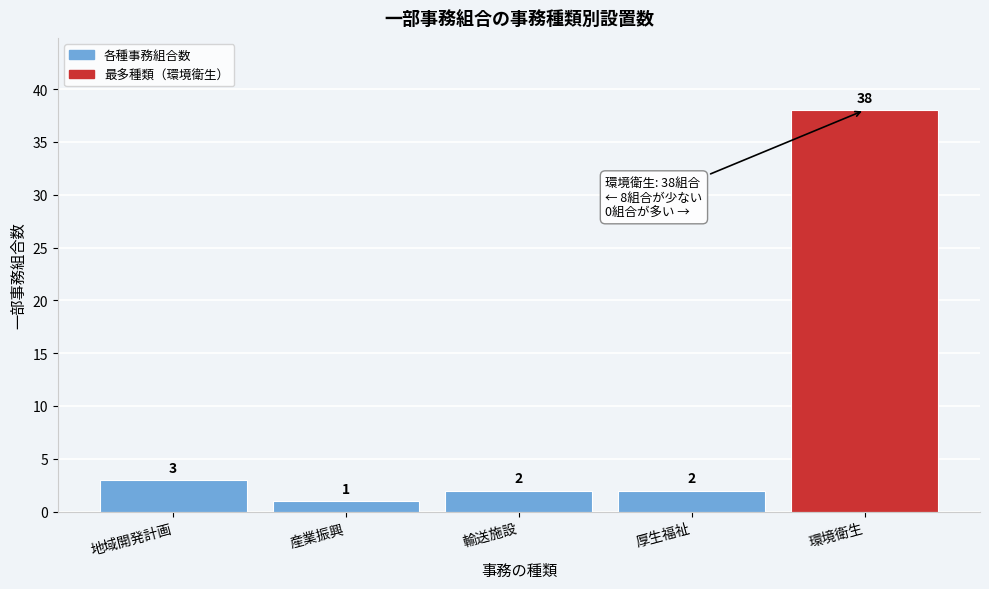

Reading right to left, what are all the values shown in this chart?

38	2	2	1	3